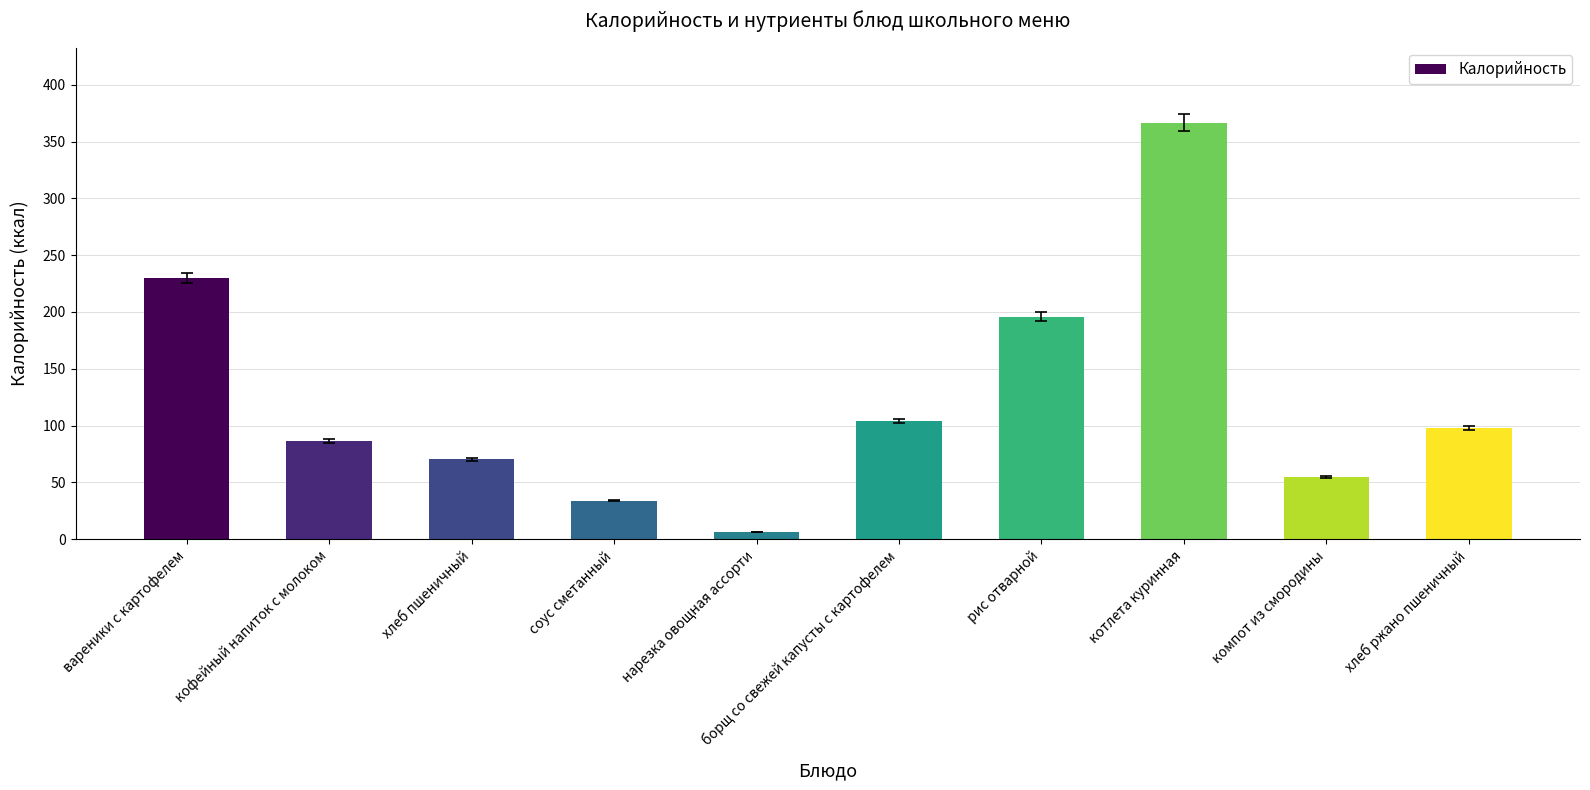

Where does the data first go above 98?

вареники с картофелем